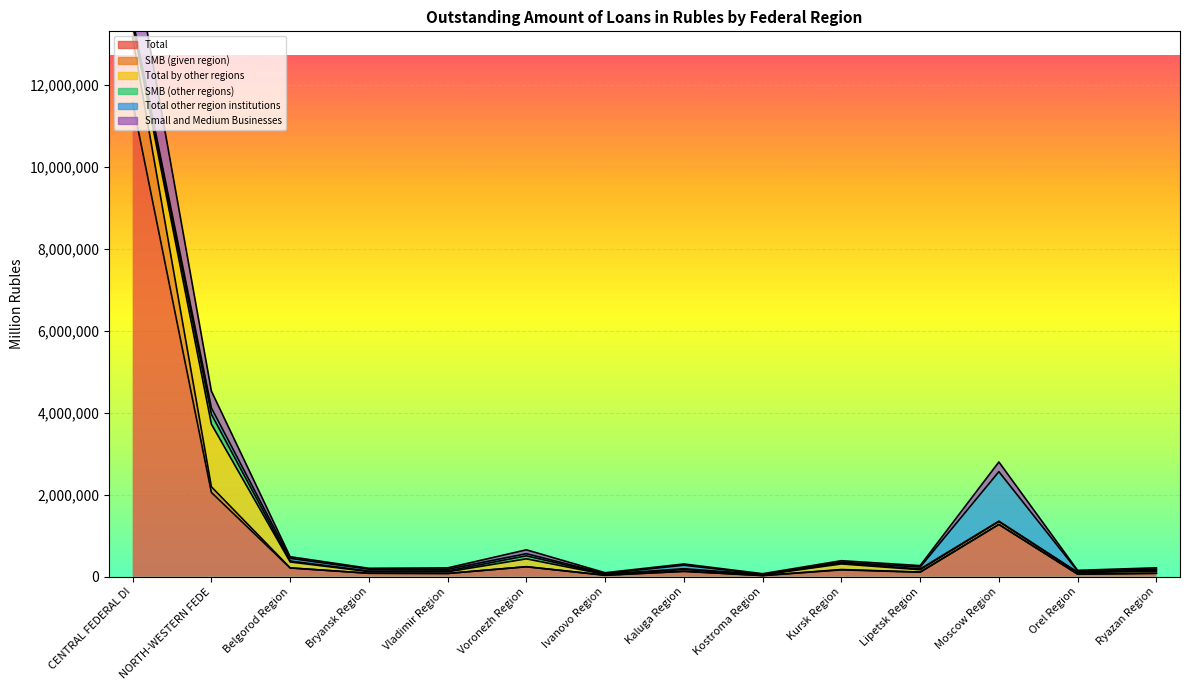

Where is the first local minimum for Total?

Vladimir Region